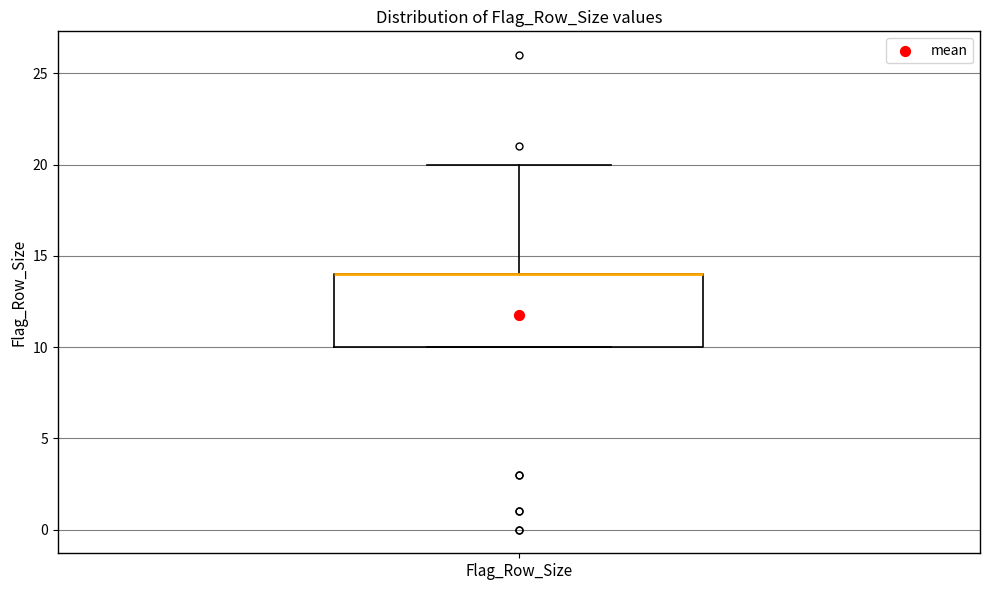

Transcribe this box plot: give where the median line is, the range the box spans, and where the two whiskers end, as read against the y-axis. The values are not printed on the chart, so give them approximately, as read against the axis.

median 14 (drawn on the box's upper edge), box 10 to 14, whiskers 10 to 20